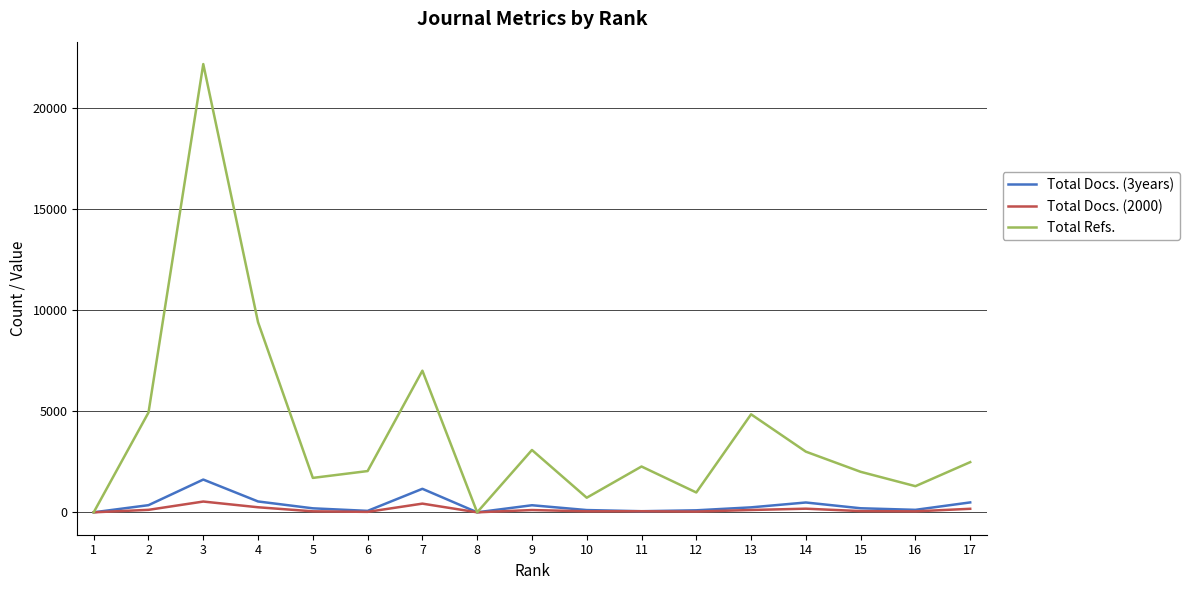

Does the chart have visible grid lines?

Yes